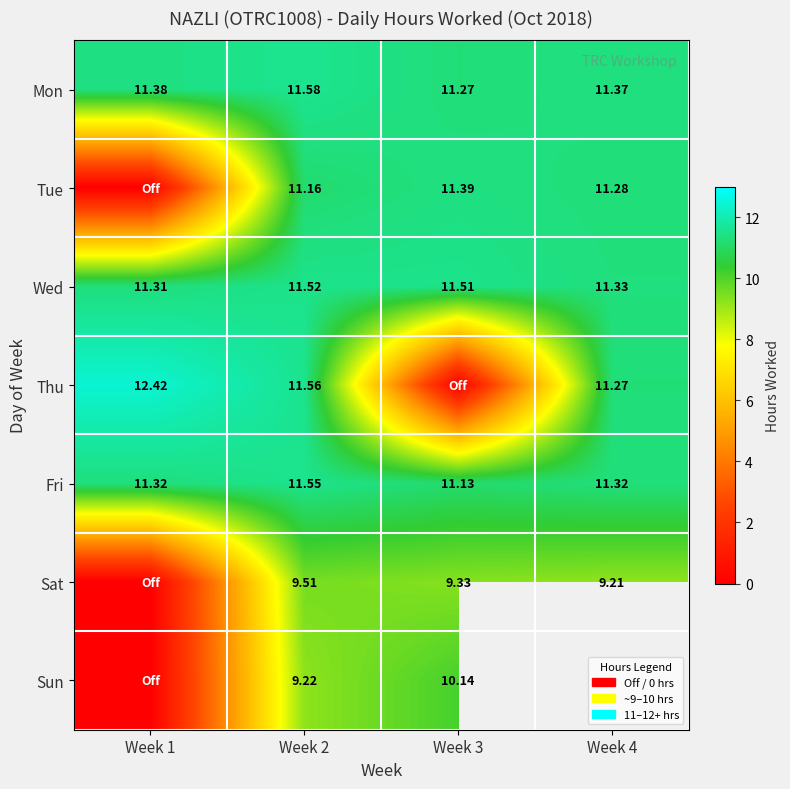

How many values in Sat are above zero?

3